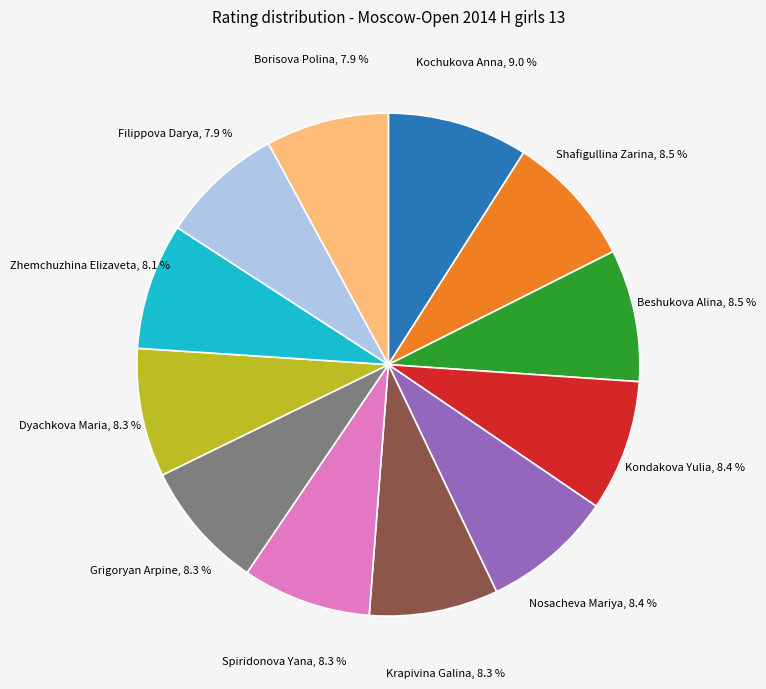

The Zhemchuzhina Elizaveta slice represents 8% of the pie. True or false?

True